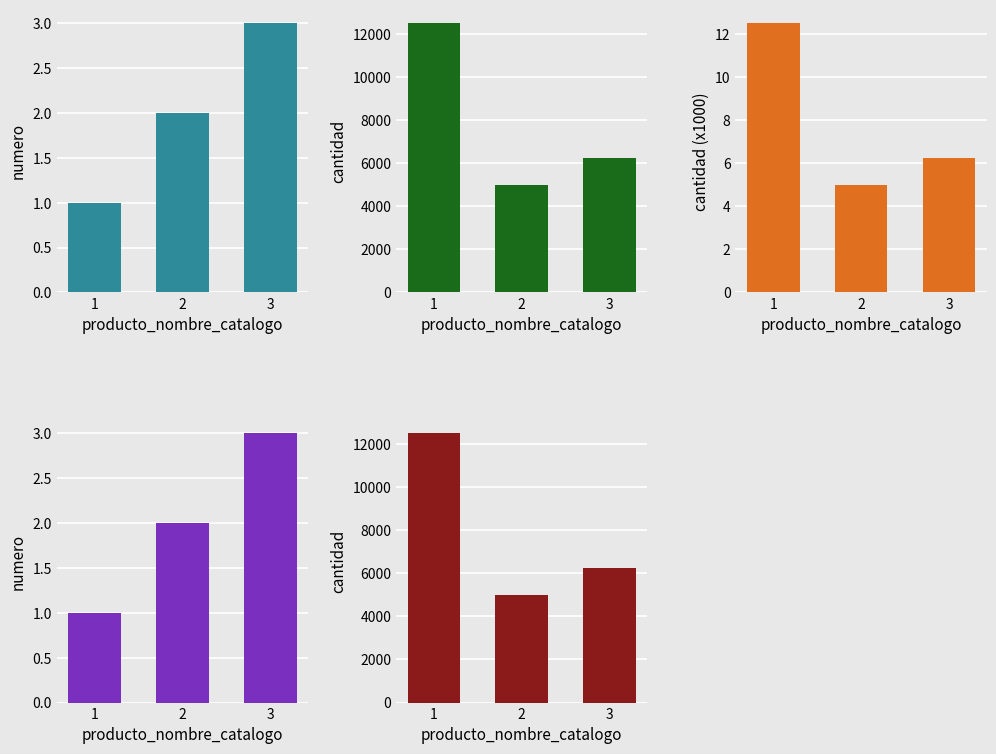

At 2, list the series in order from smallest to largest.

numero, cantidad (x1000), cantidad